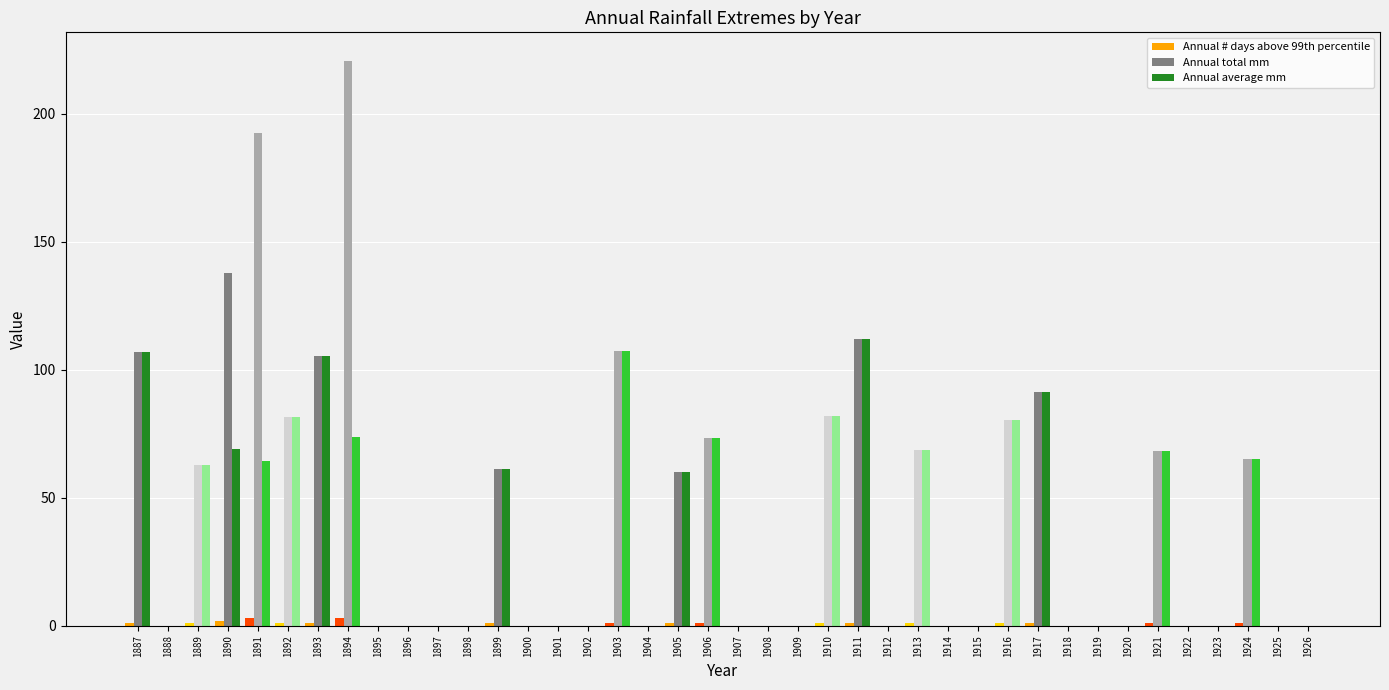

What is the sum of all Annual # days above 99th percentile values?

23.0